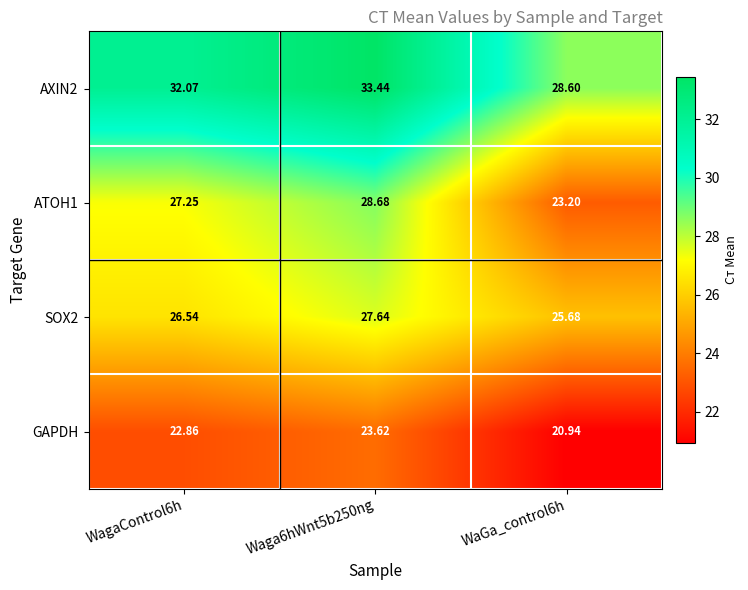

Is the value of ATOH1 at Waga6hWnt5b250ng greater than the value of SOX2 at WaGa_control6h?

Yes